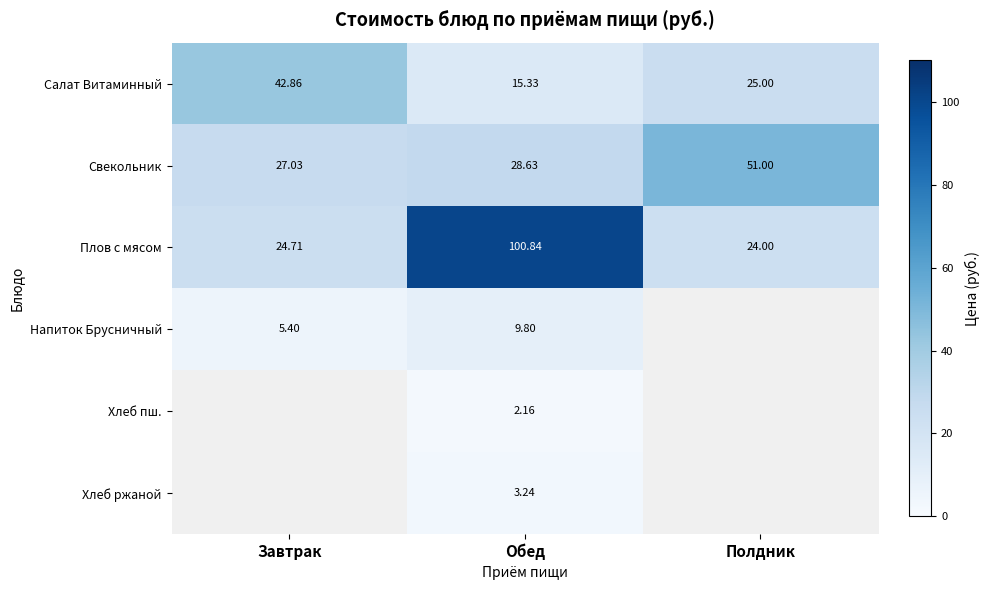

Which has a higher value, Полдник or Обед?

Полдник